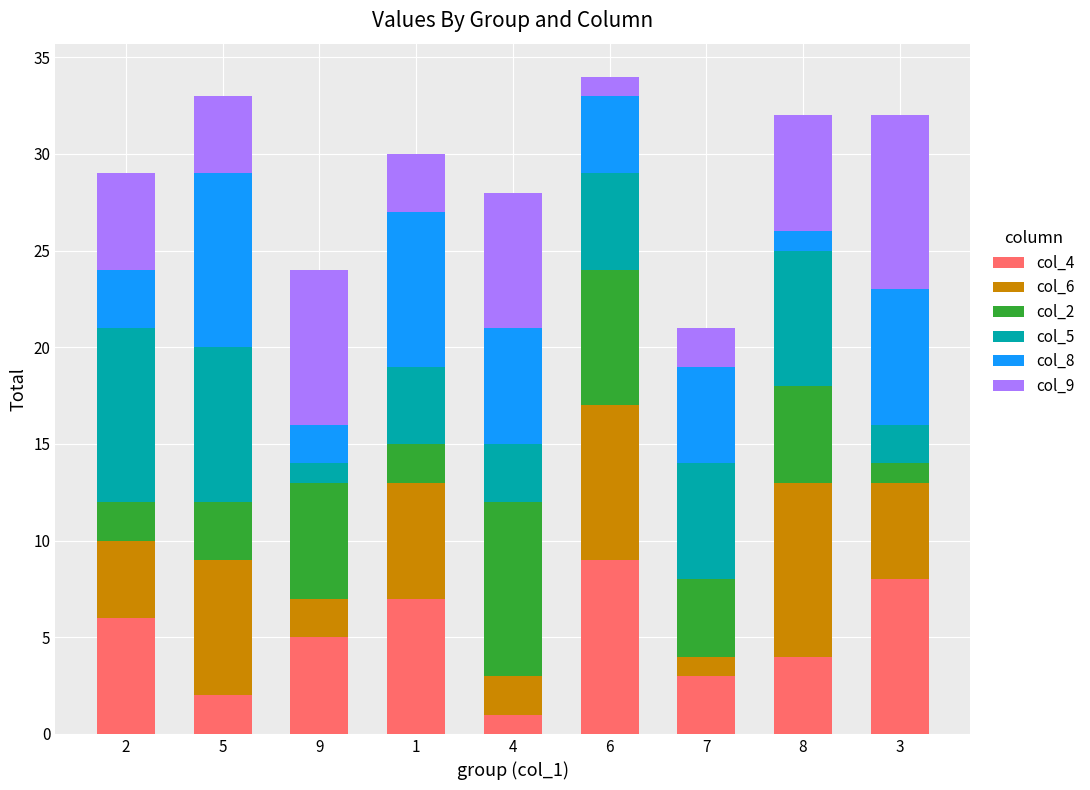

Is it true that col_4 equals 5 at 9?

True